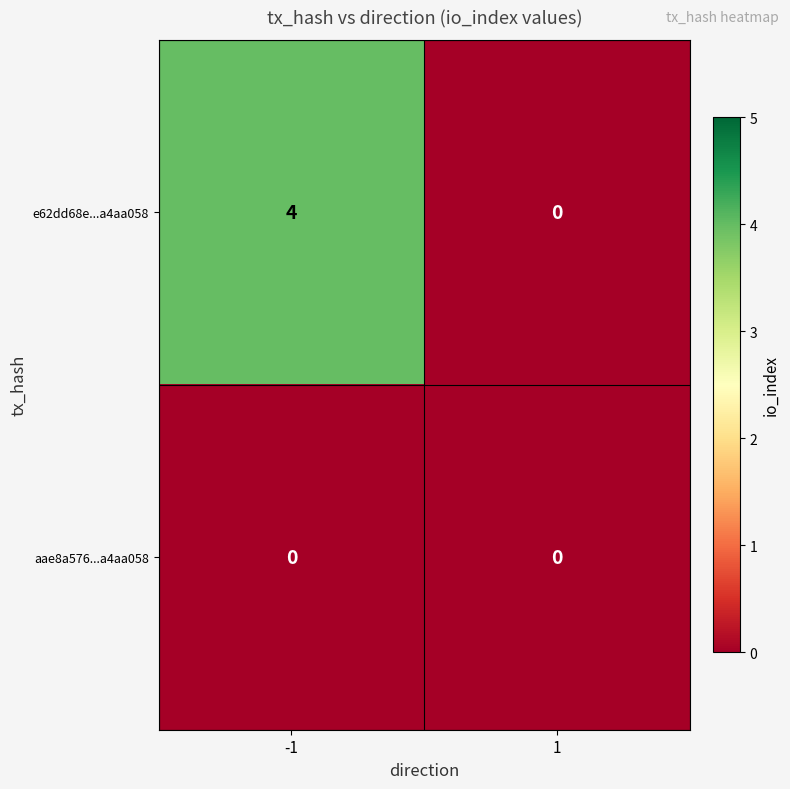

Which series has the largest range (max minus min)?

e62dd68e...a4aa058